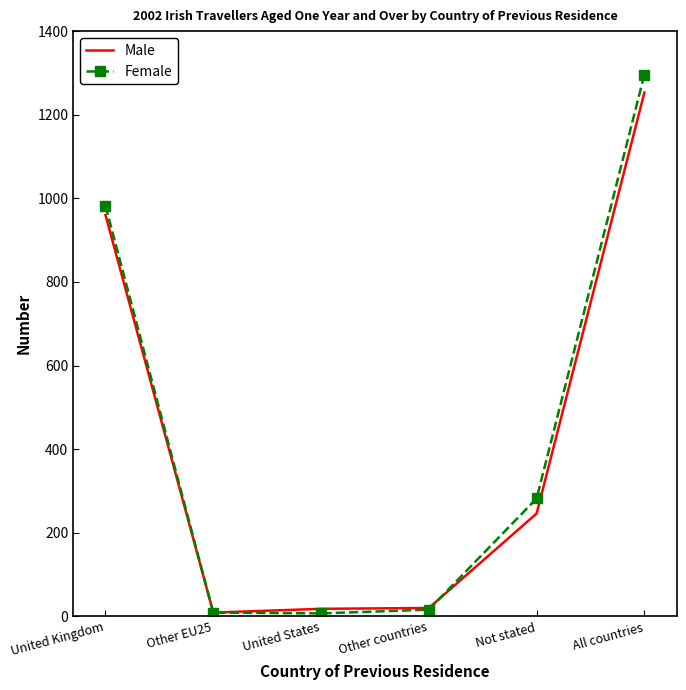

What is the maximum value for Female?

1296